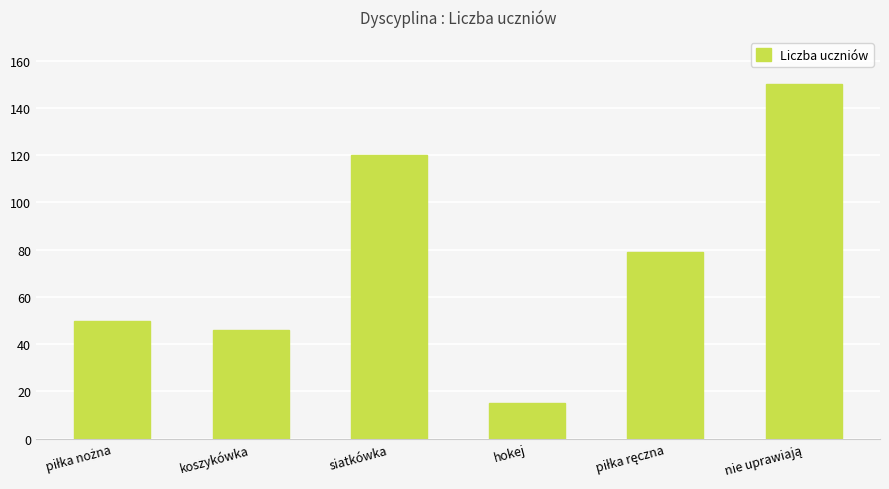

Reading left to right, list all the values displayed in this chart.

50	46	120	15	79	150